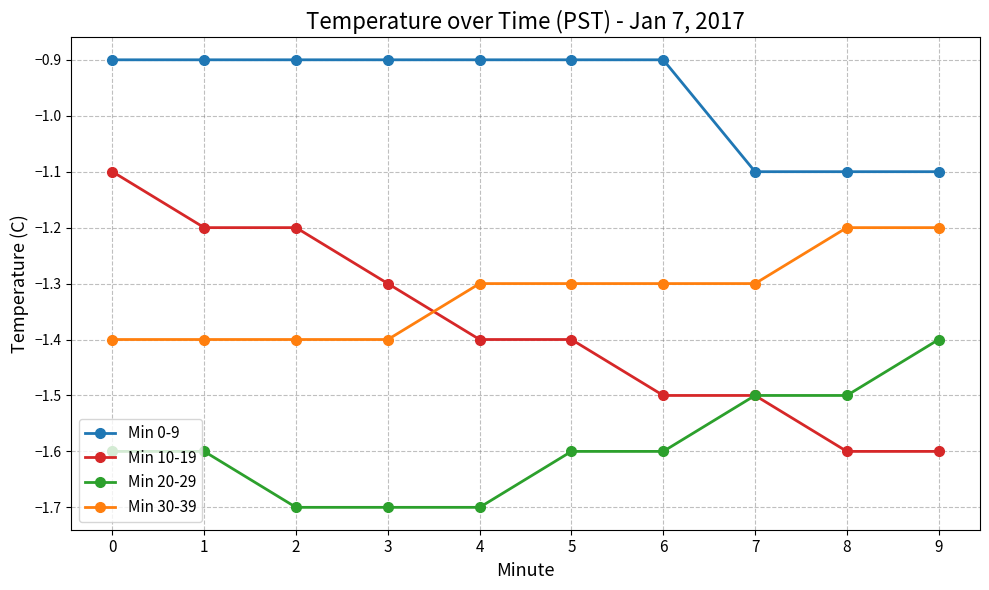

What are all the series names shown in the legend?

Min 0-9, Min 10-19, Min 20-29, Min 30-39